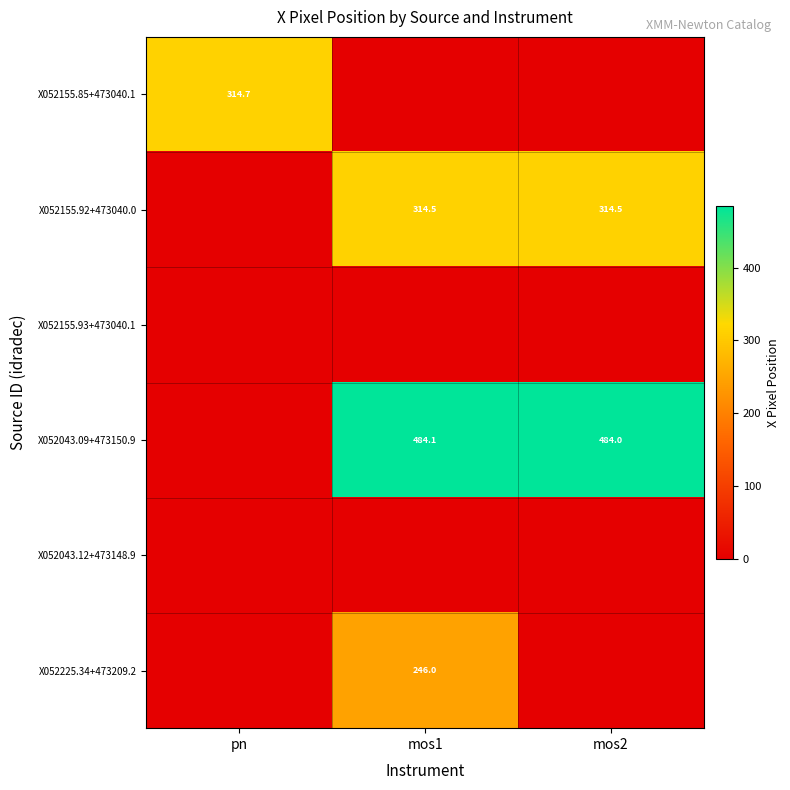

The X052225.34+473209.2 series shows 139.5 at mos1. True or false?

False